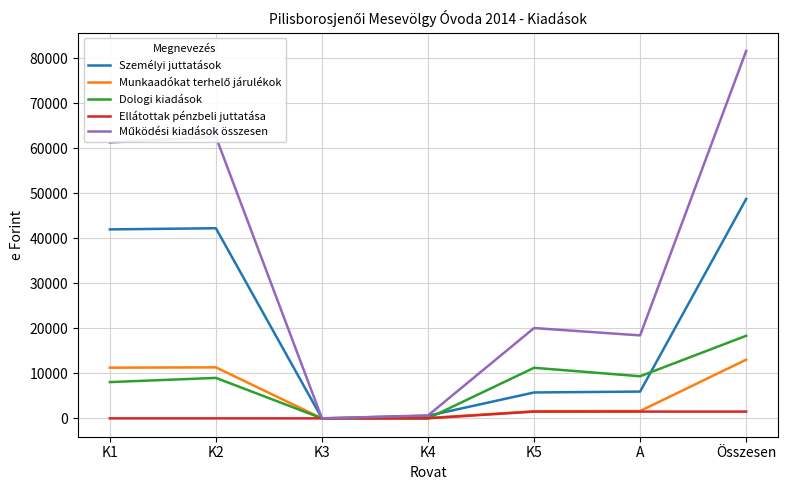

At which category is the sum across all series the highest?

Összesen